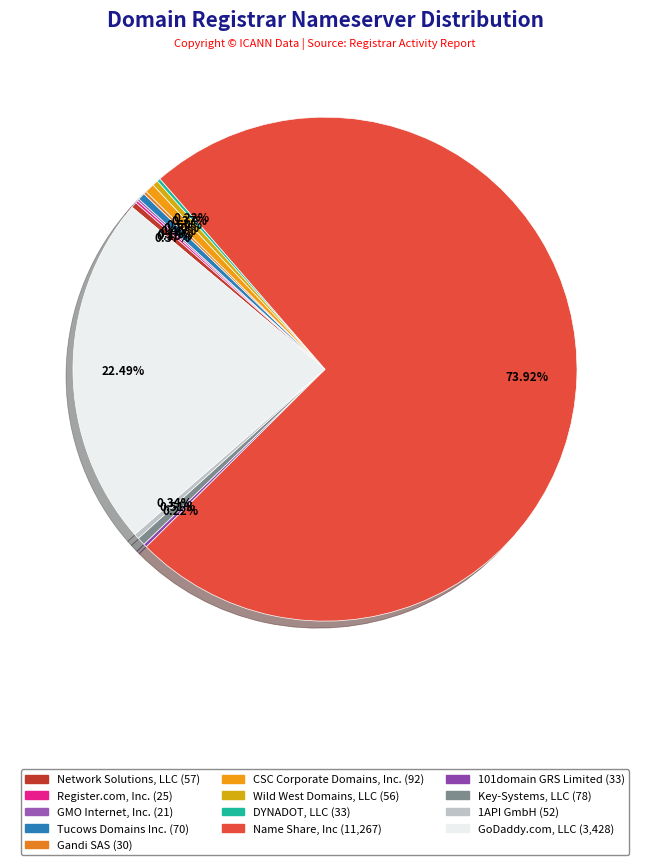

Rank the categories by value from highest to lowest.

Name Share, Inc, GoDaddy.com, LLC, CSC Corporate Domains, Inc., Key-Systems, LLC, Tucows Domains Inc., Network Solutions, LLC, Wild West Domains, LLC, 1API GmbH, DYNADOT, LLC, 101domain GRS Limited, Gandi SAS, Register.com, Inc., GMO Internet, Inc.